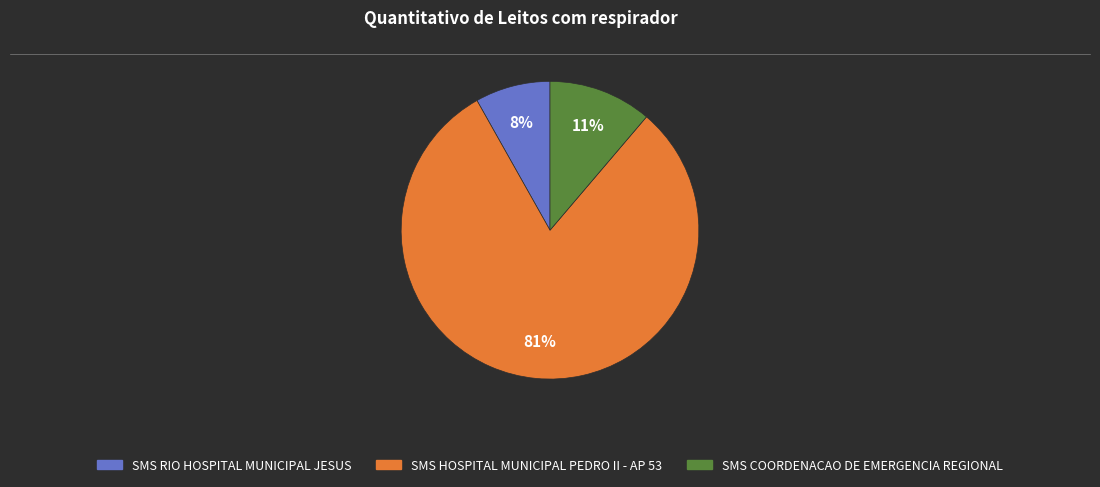

How many segments does this pie chart have?

3